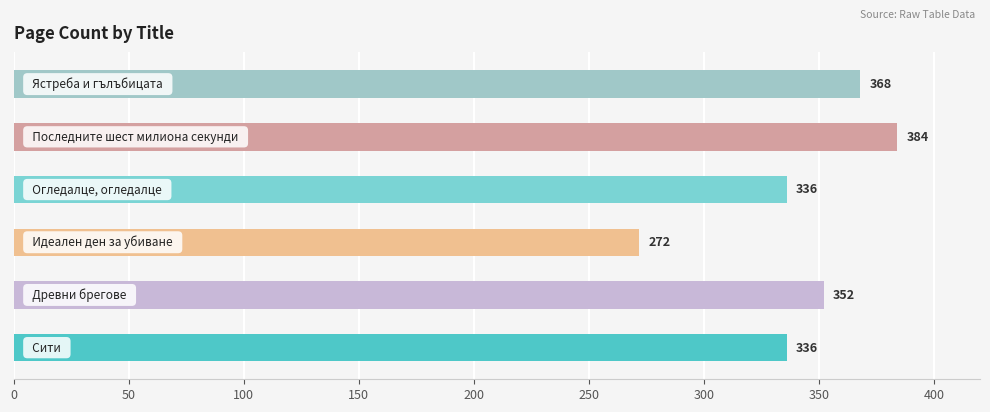

Reading top to bottom, what are all the values shown in this chart?

368	384	336	272	352	336